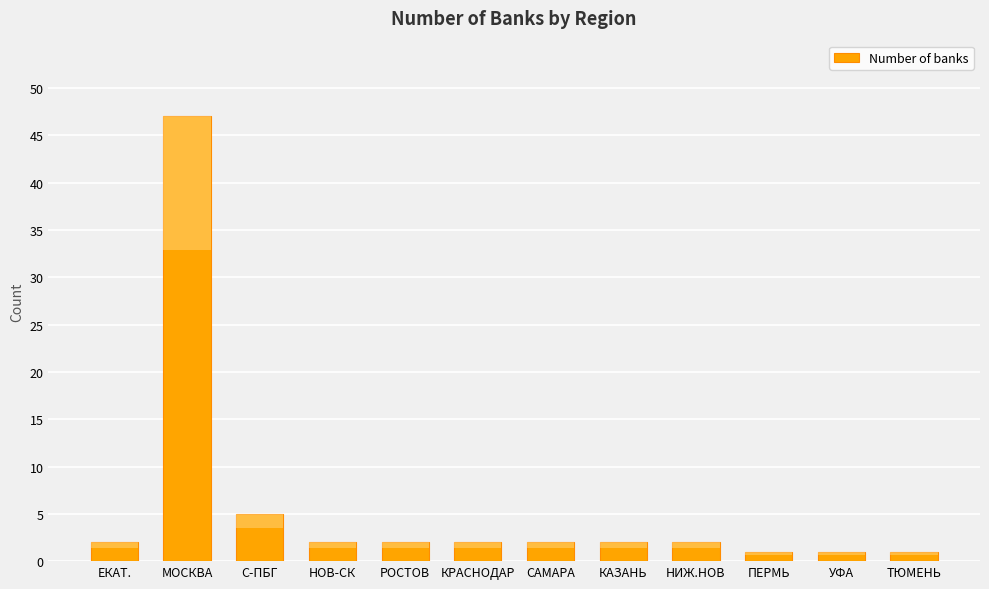

Are the bars horizontal?

No